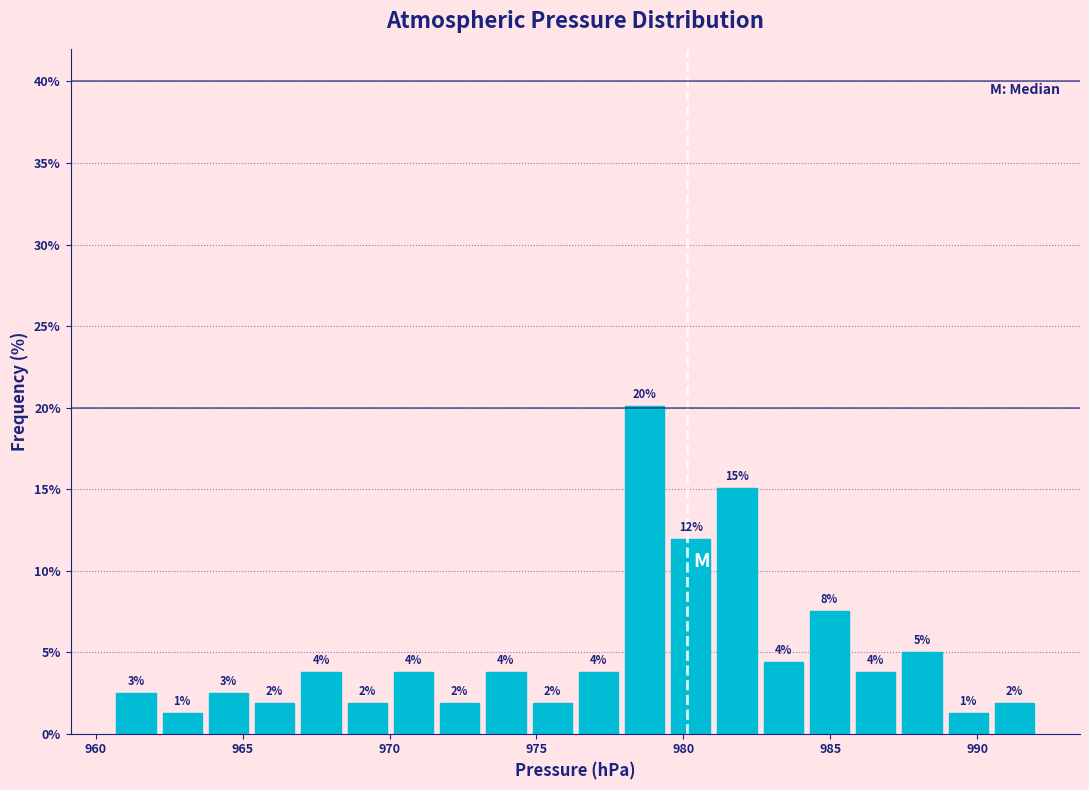

Around what value on the x-axis is the tallest bar? Give the approximate position of its centre, as read against the axis.

978.5